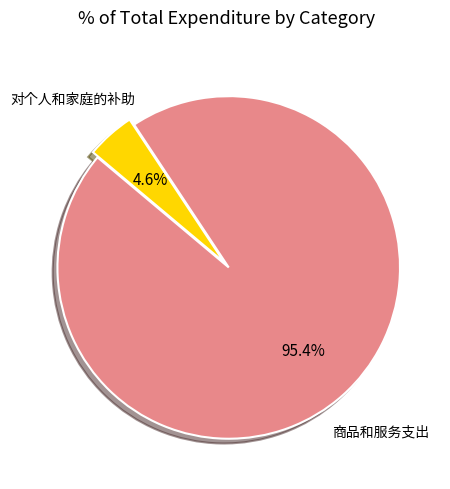

What percentage is the 商品和服务支出 slice, to the nearest percent?

95%